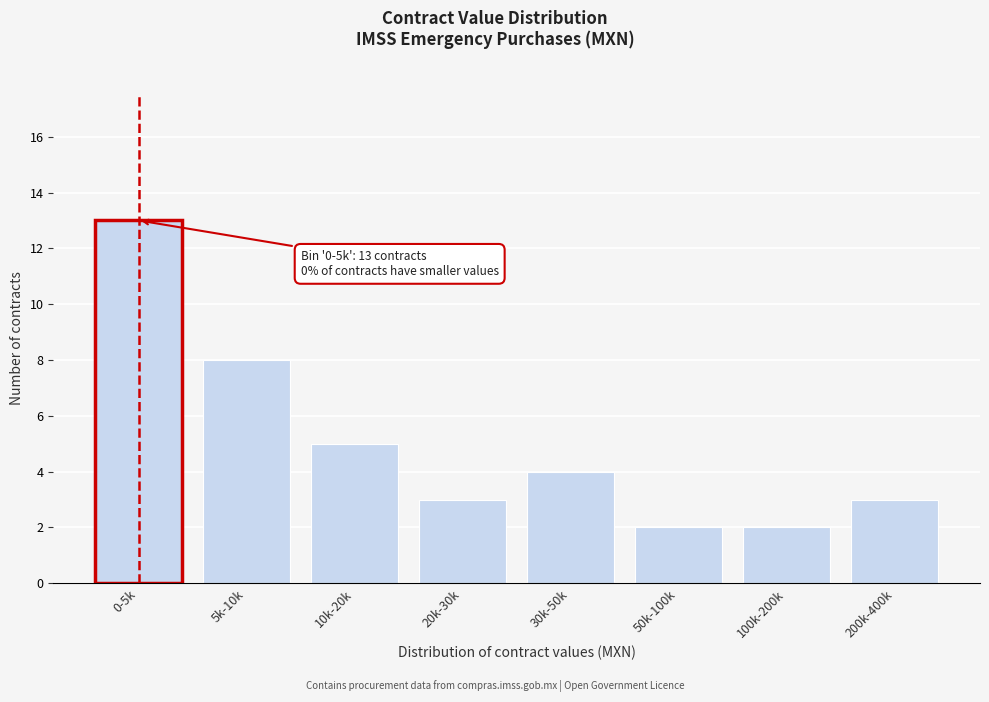

Reading left to right, extract all data points from this chart.

13	8	5	3	4	2	2	3